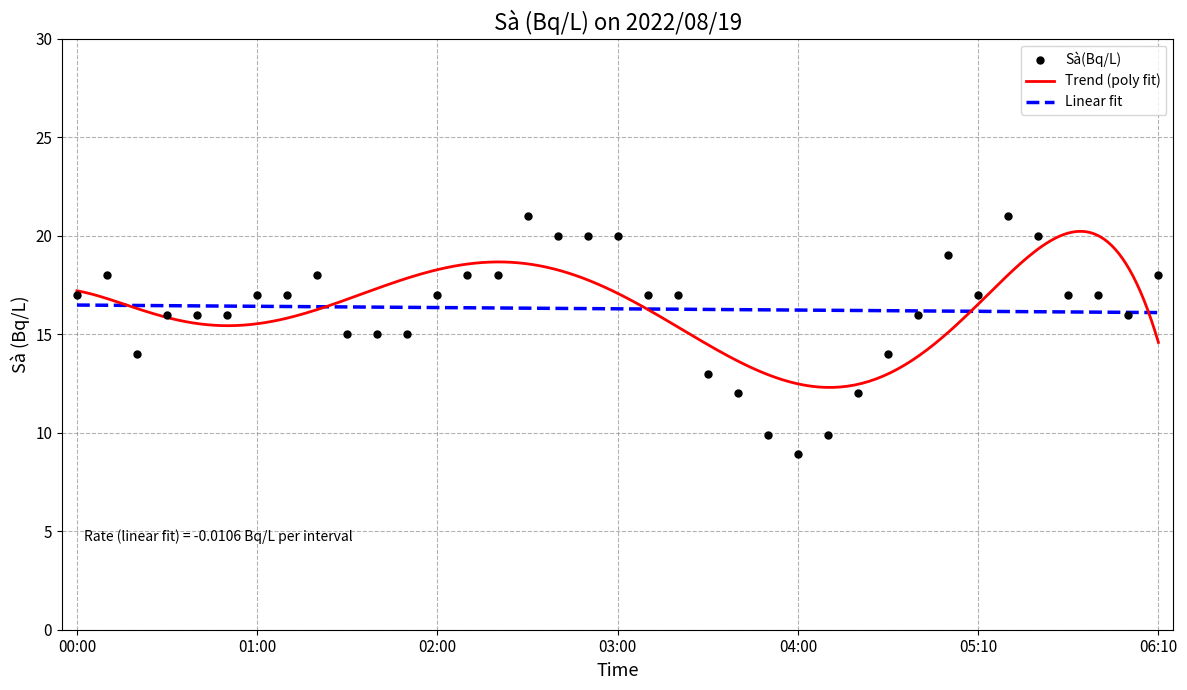

Approximately how many times larger is the value at 01:50 compared to 03:20?

0.9